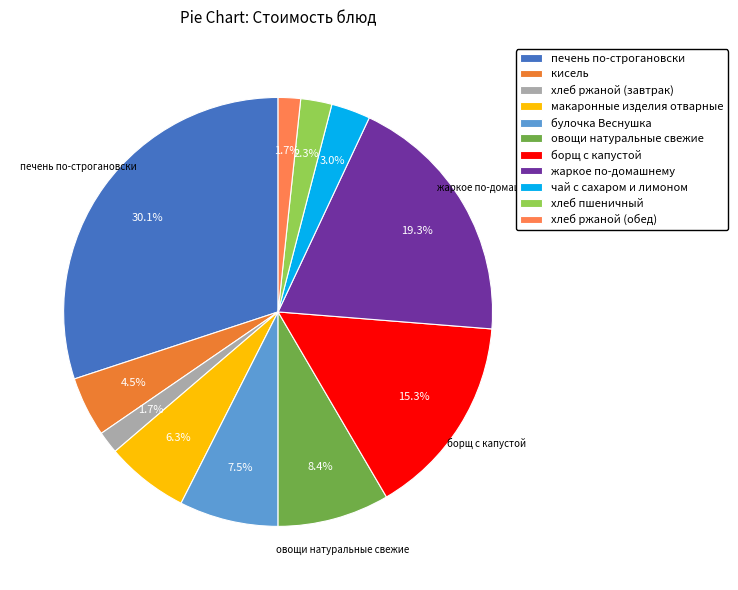

What percentage is the хлеб ржаной (обед) slice, to the nearest percent?

2%